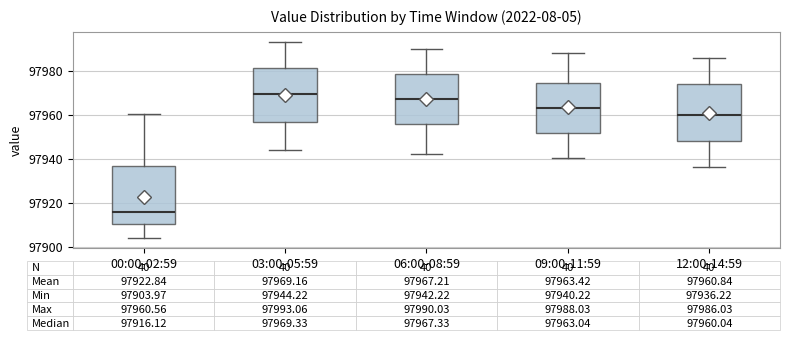

Which box's median line is the lowest?

00:00-02:59